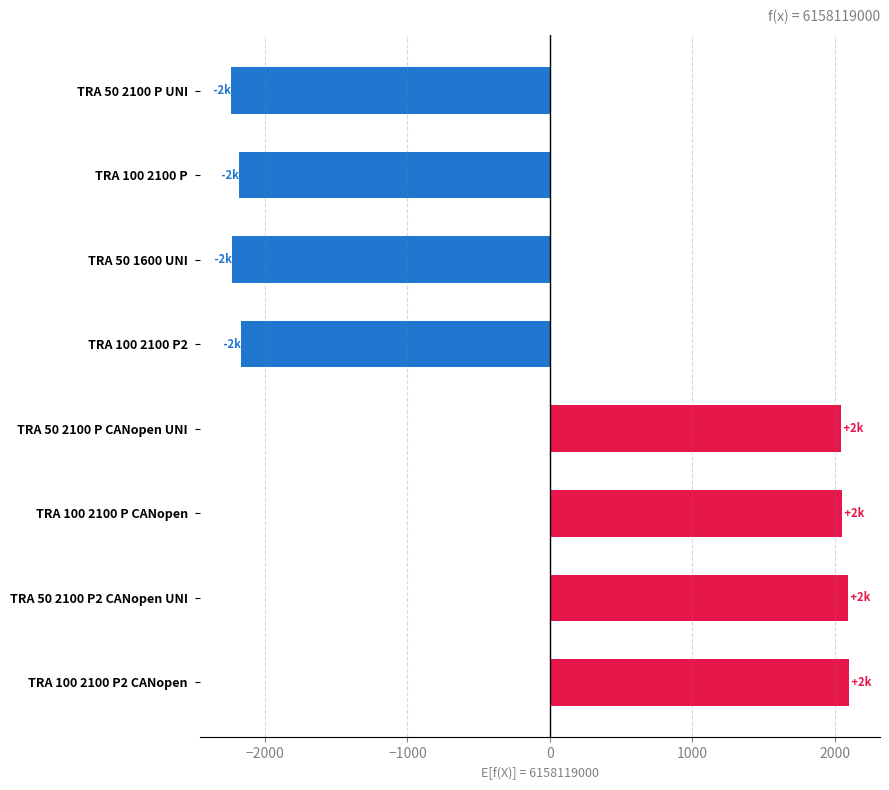

What is the change in value from TRA 100 2100 P to TRA 100 2100 P2 CANopen?

+4280